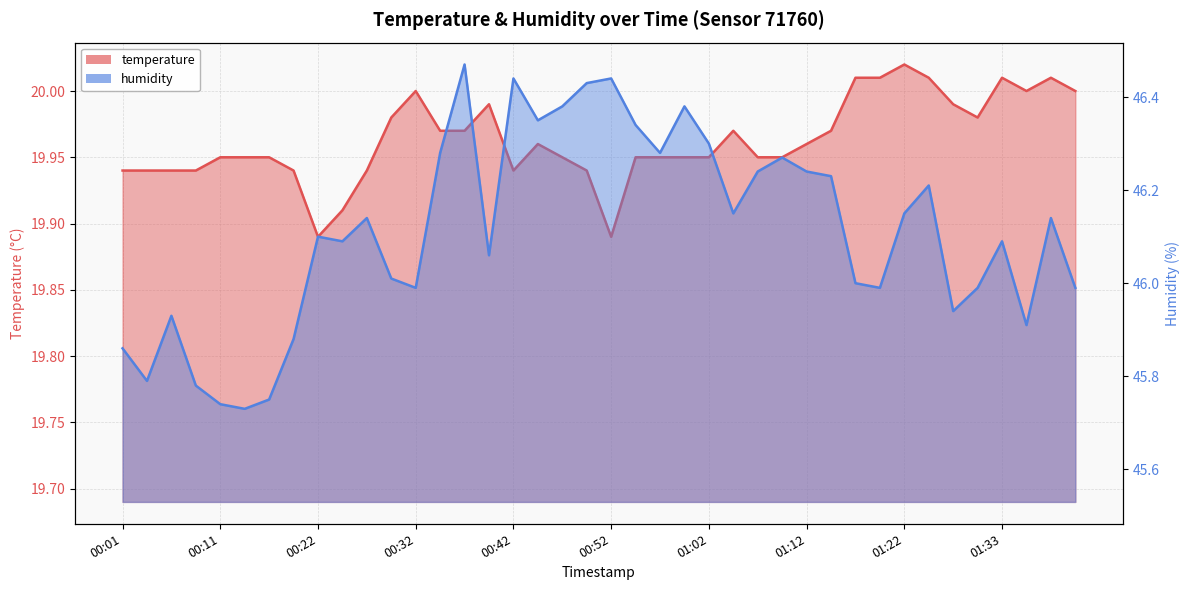

List the series in order of their peak value, lowest first.

temperature, humidity